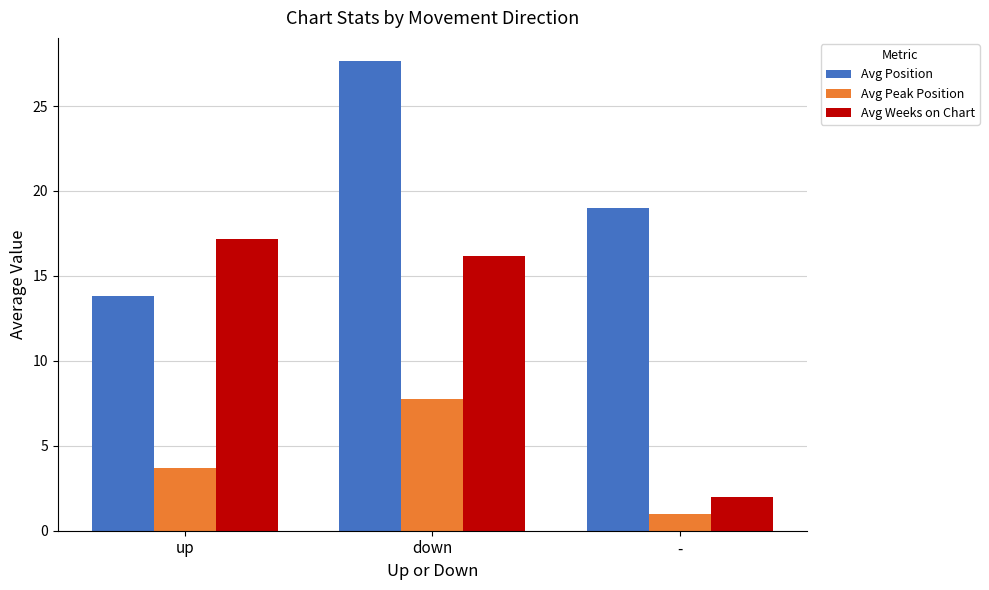

What is the approximate value of Avg Position at down?

27.6